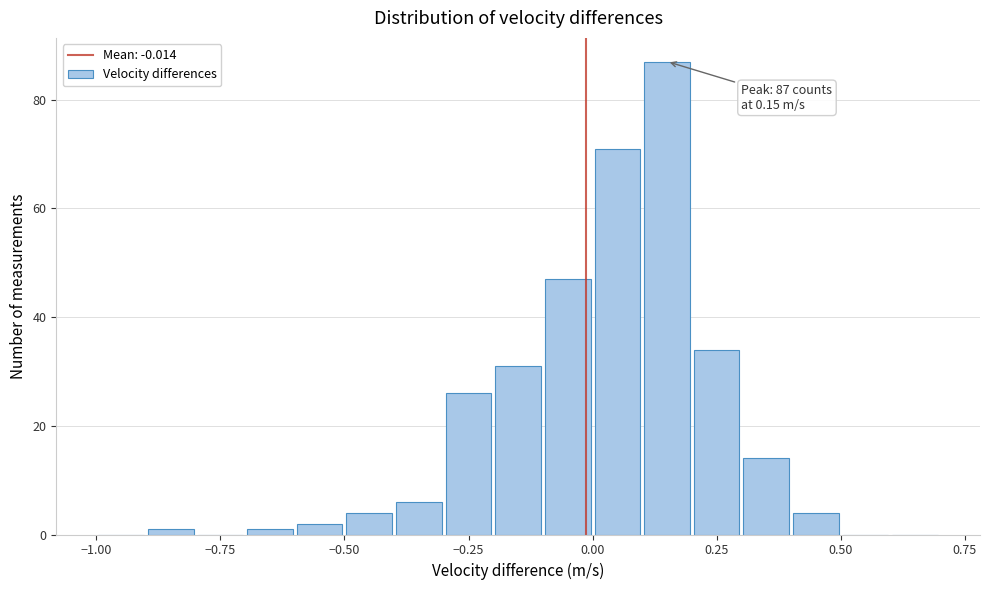

Read against the x-axis, roughly where is the centre of the tallest bar?

0.15